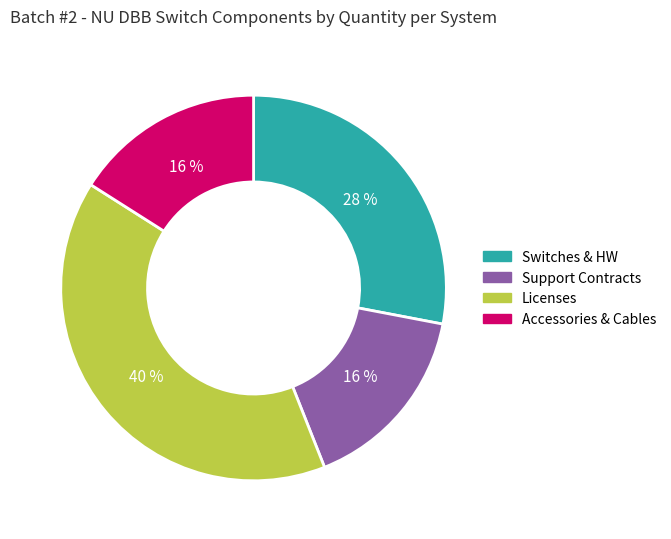

Does any single category account for the majority?

No